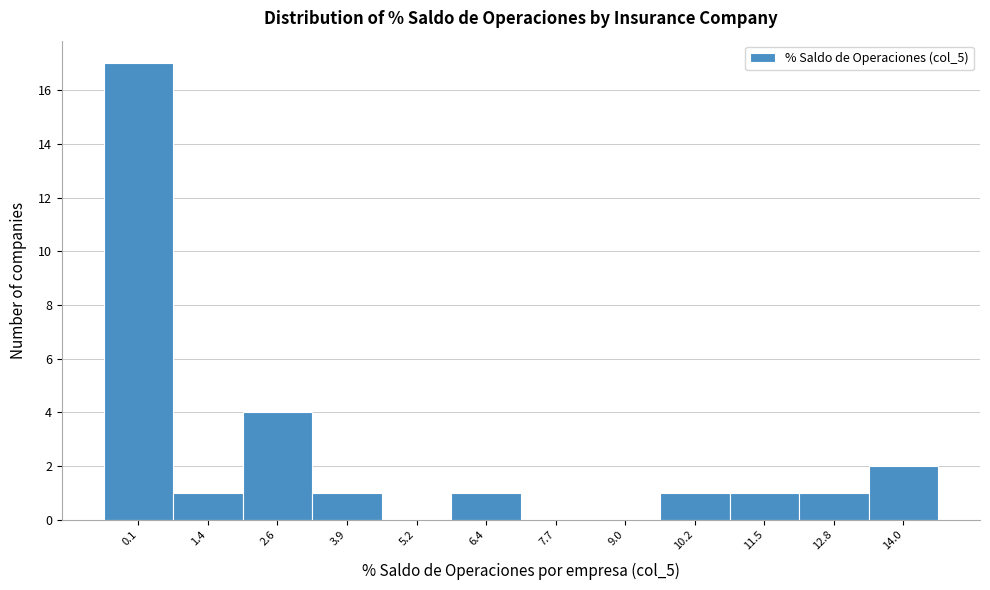

Reading right to left, what are all the values shown in this chart?

14.0=2	12.8=1	11.5=1	10.2=1	9.0=0	7.7=0	6.4=1	5.2=0	3.9=1	2.6=4	1.4=1	0.1=17